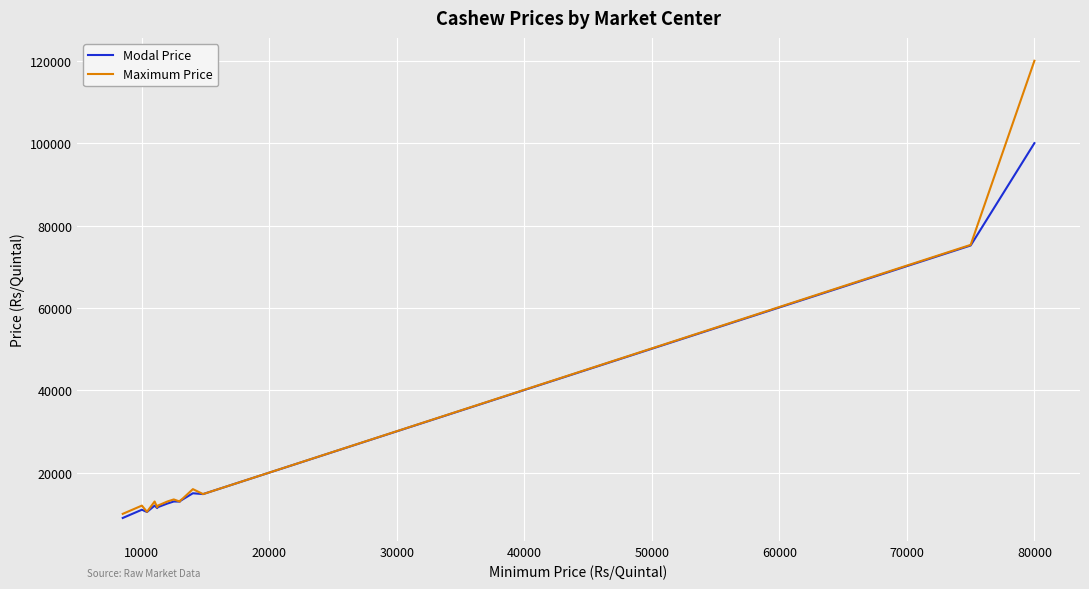

Which series has the largest range (max minus min)?

Maximum Price